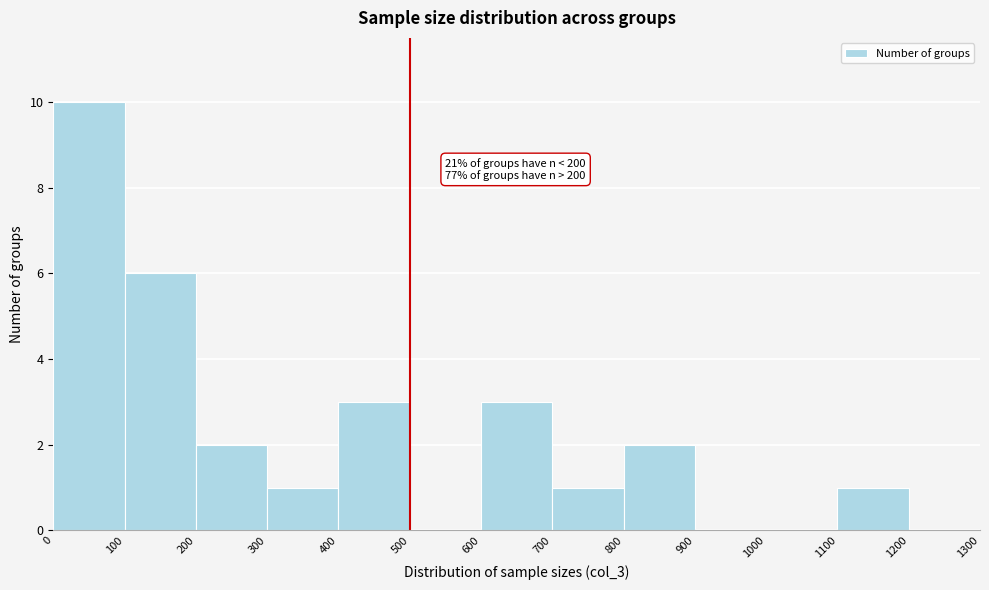

Over which range of the x-axis is the bar tallest?

0 to 100